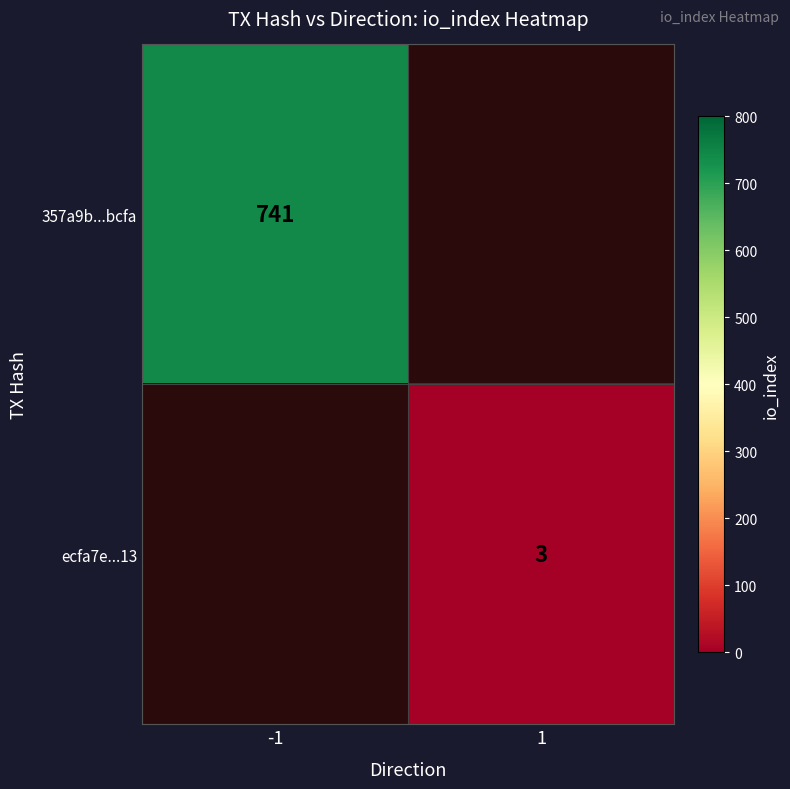

The value of 357a9b...bcfa at -1 is 1318. True or false?

False